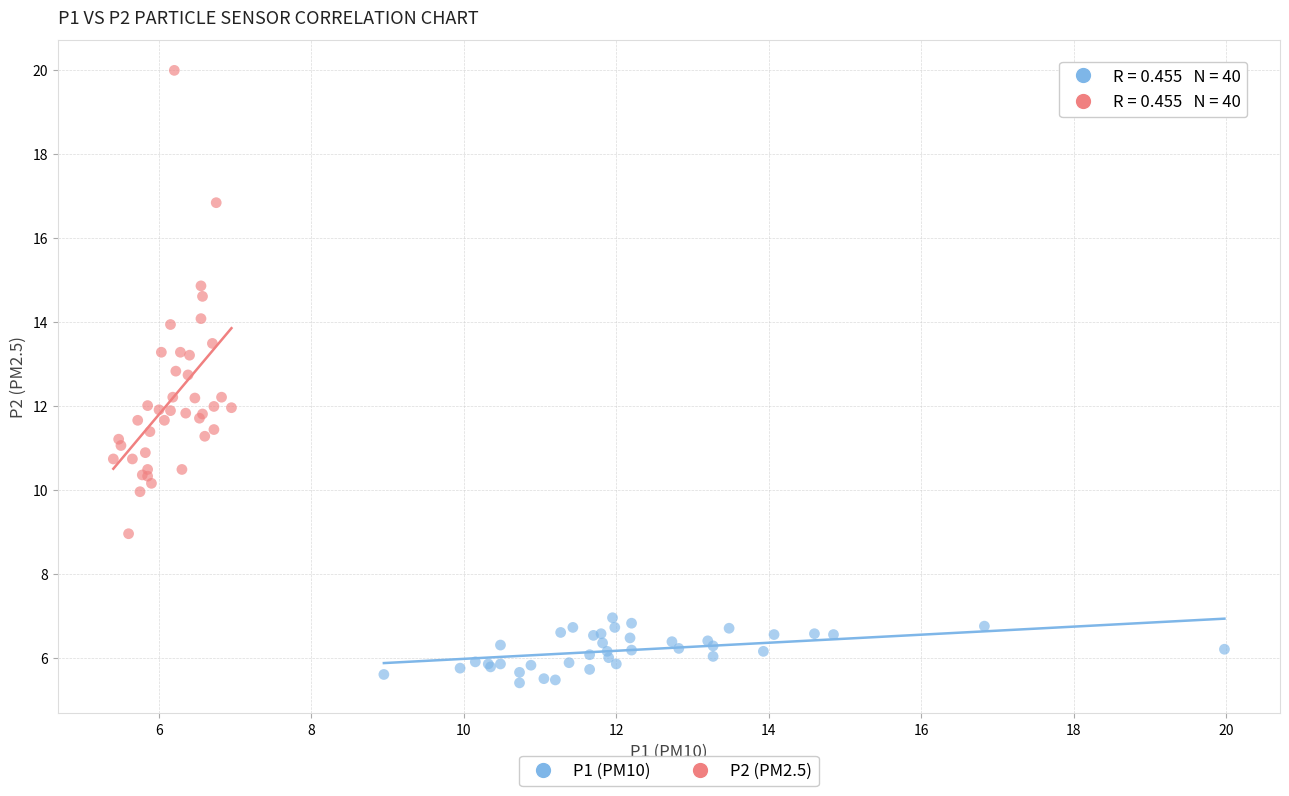

Which series contains the lowest Y value?

P1 (PM10)